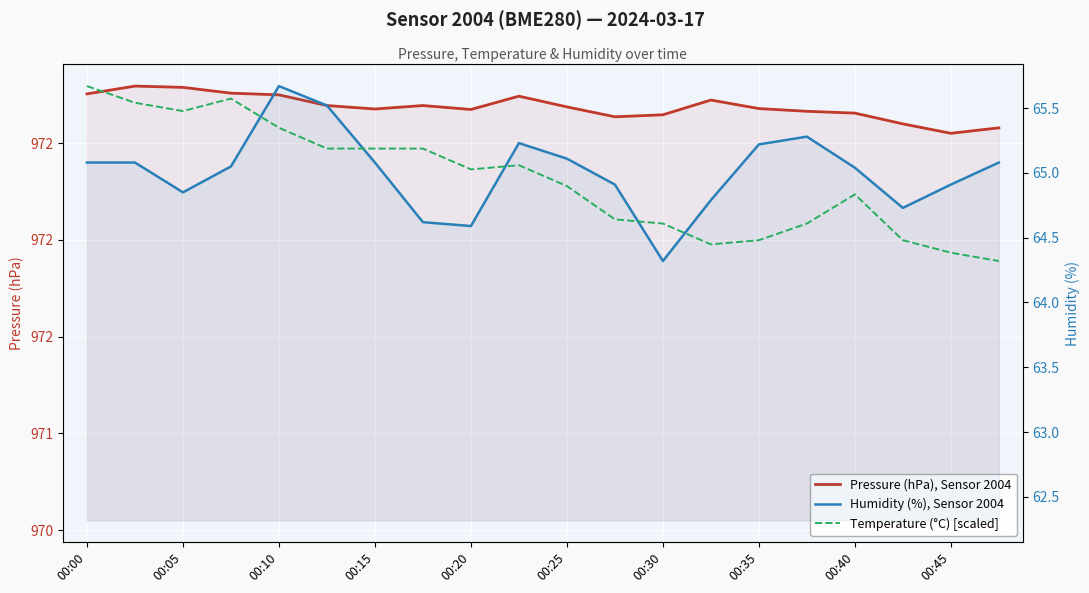

At how many categories does at least one series exceed 876?

20